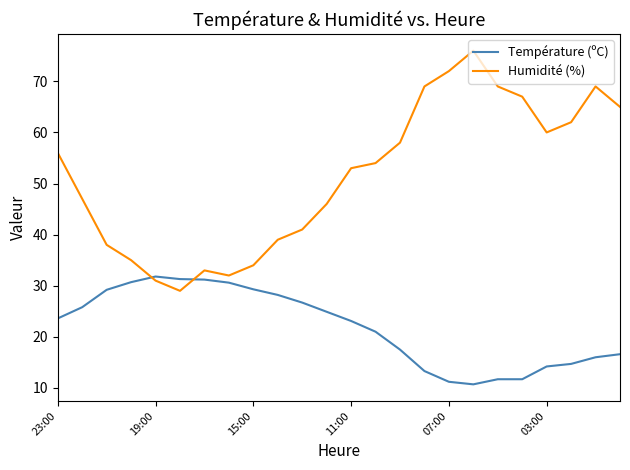

True or false: Température (ºC) and Humidité (%) cross at least once.

True